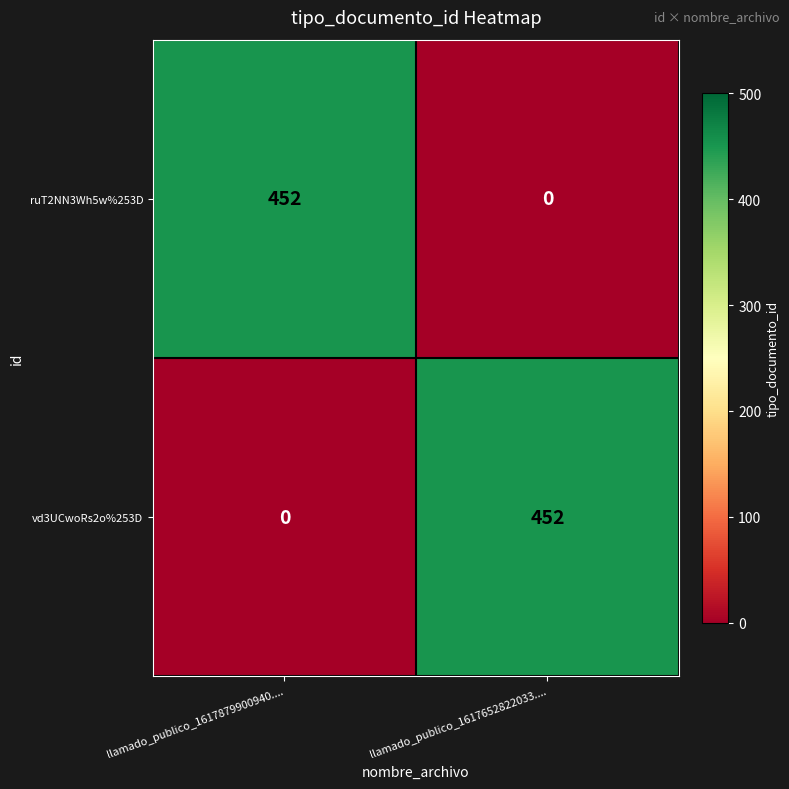

At how many categories does at least one series exceed 350?

2